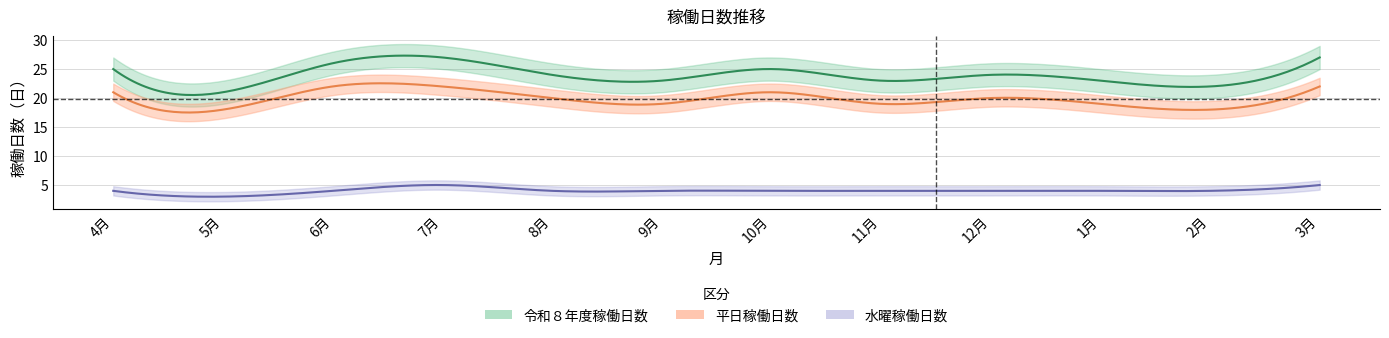

How many lines are shown in the chart?

3